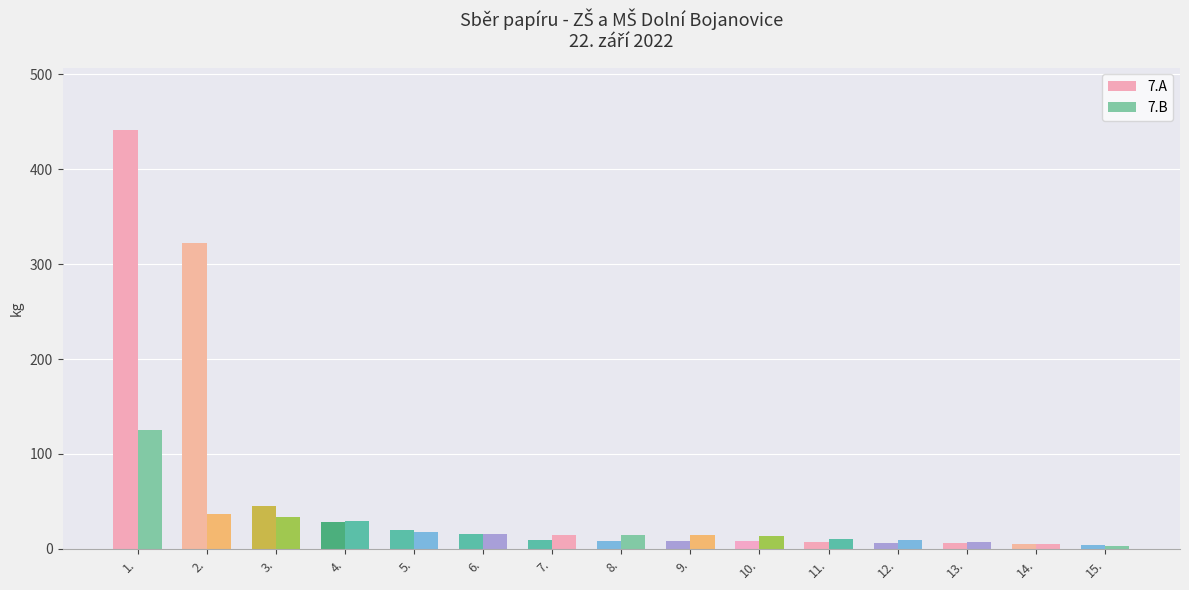

Which series changed the most between 13. and 15.?

7.B